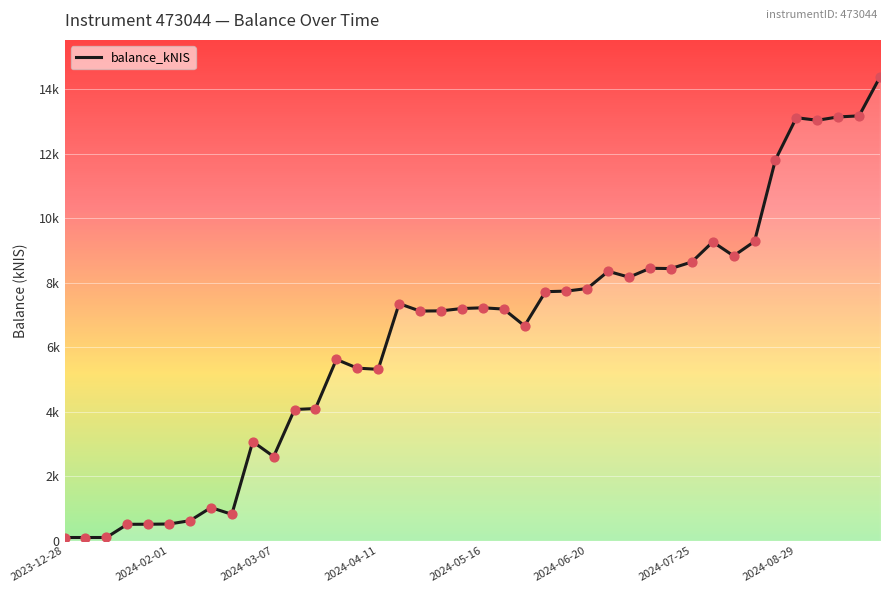

Between 2024-08-29 and 2024-06-20, which is larger?

2024-08-29